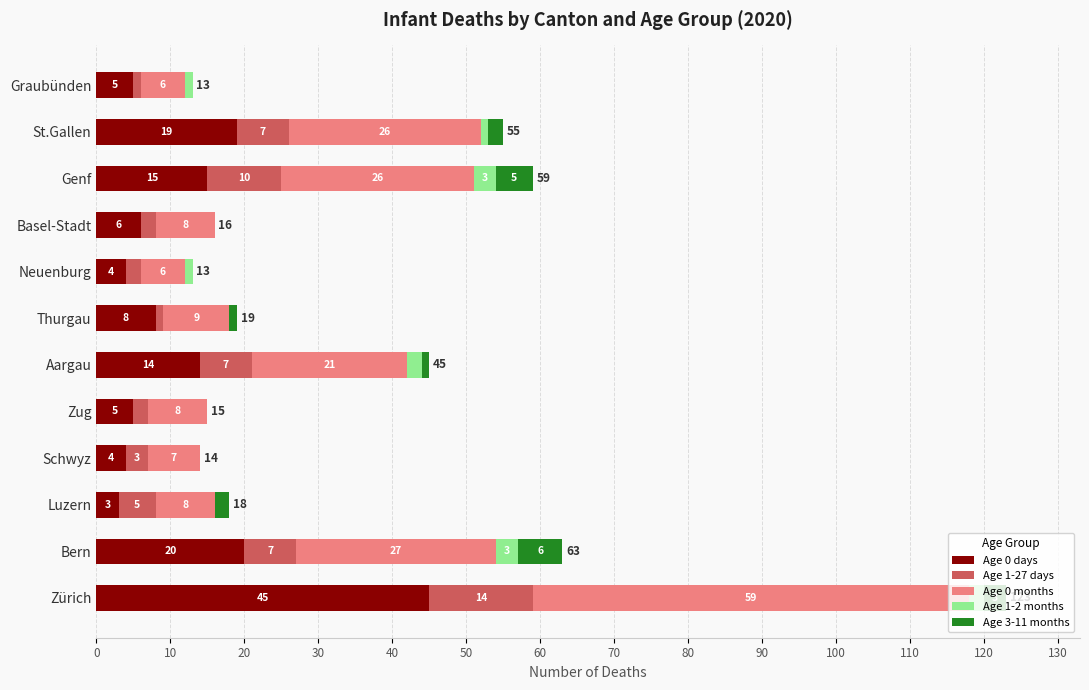

What is the maximum value for Age 0 days?

45